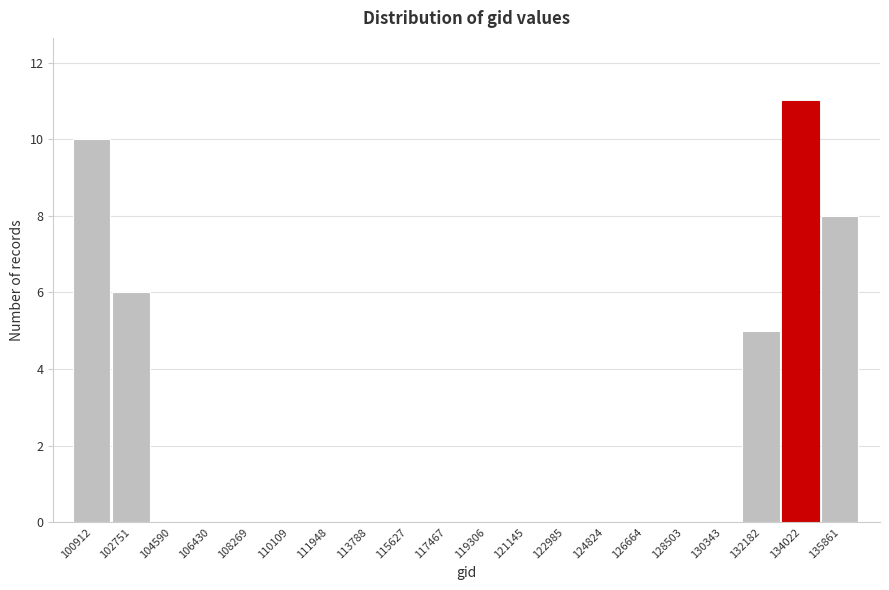

Reading left to right, transcribe all the data shown in this chart.

100912=10	102751=6	104590=0	106430=0	108269=0	110109=0	111948=0	113788=0	115627=0	117467=0	119306=0	121145=0	122985=0	124824=0	126664=0	128503=0	130343=0	132182=5	134022=11	135861=8